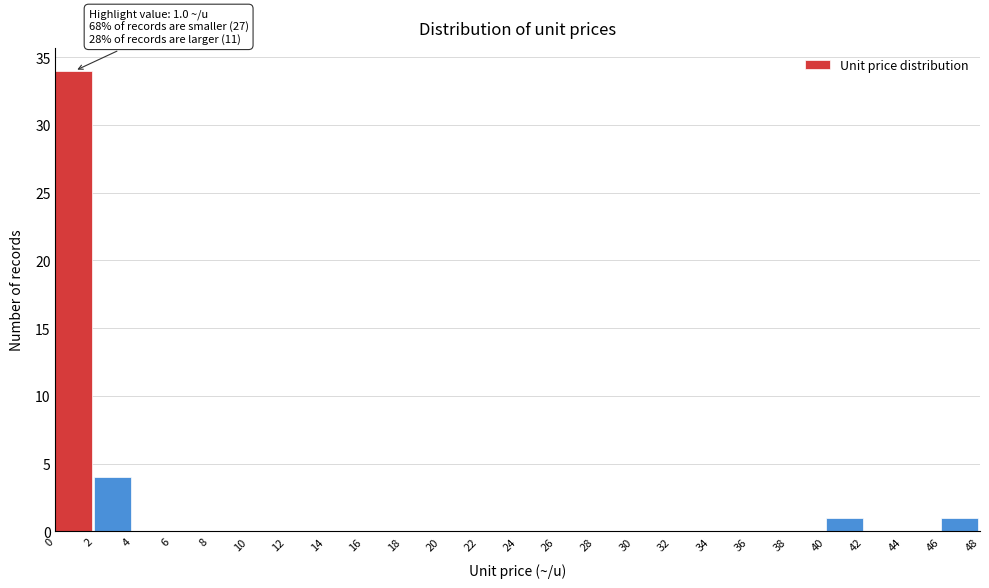

Over which range of the x-axis is the bar tallest?

0 to 2